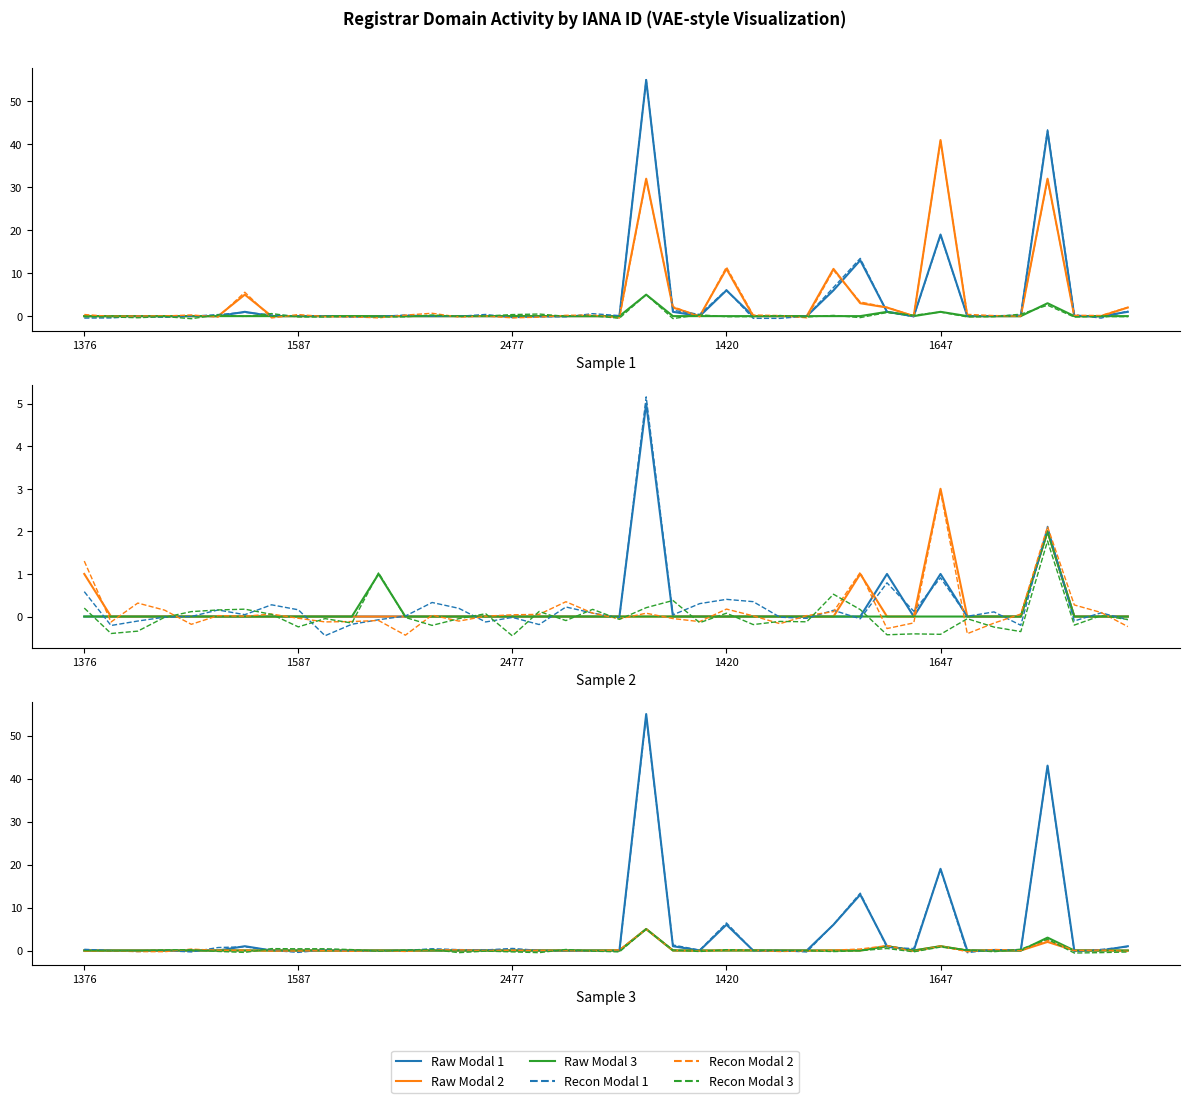

What is the difference between the highest and lowest values at 13?

0.4